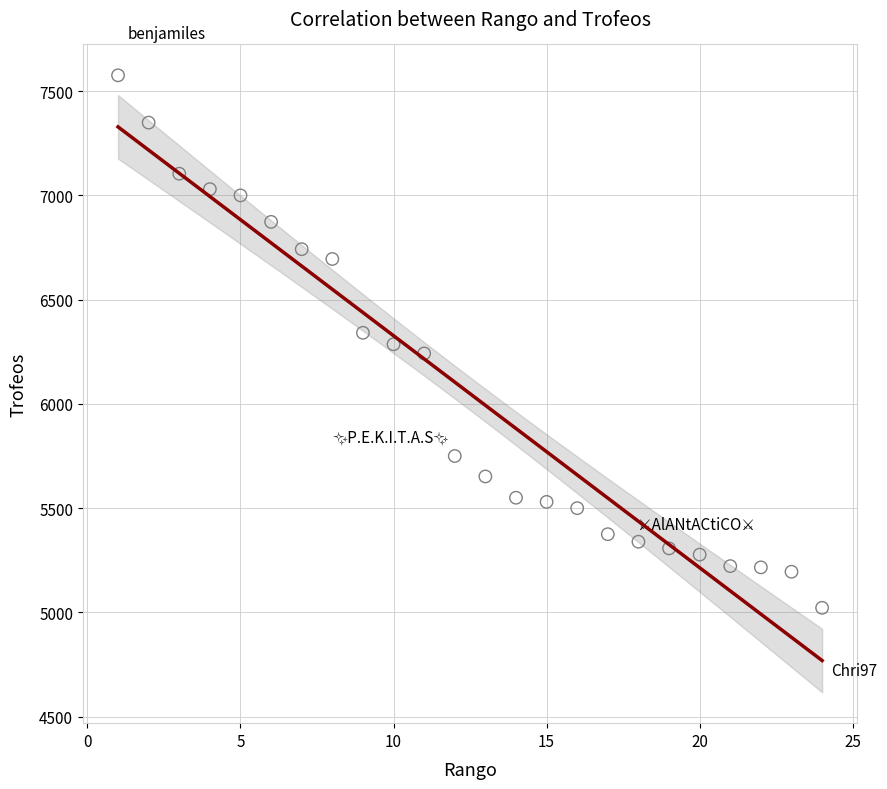

What is the range of Y values (max minus min)?

2554